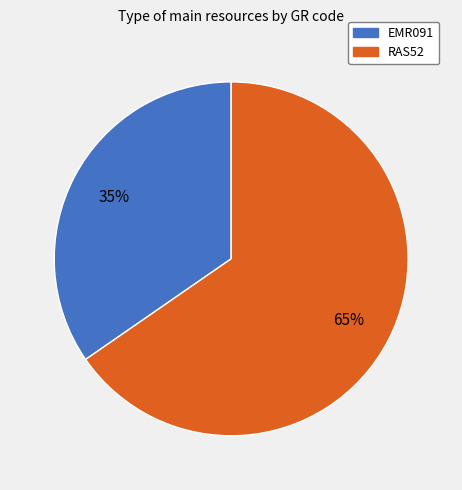

Count the number of slices in the pie.

2